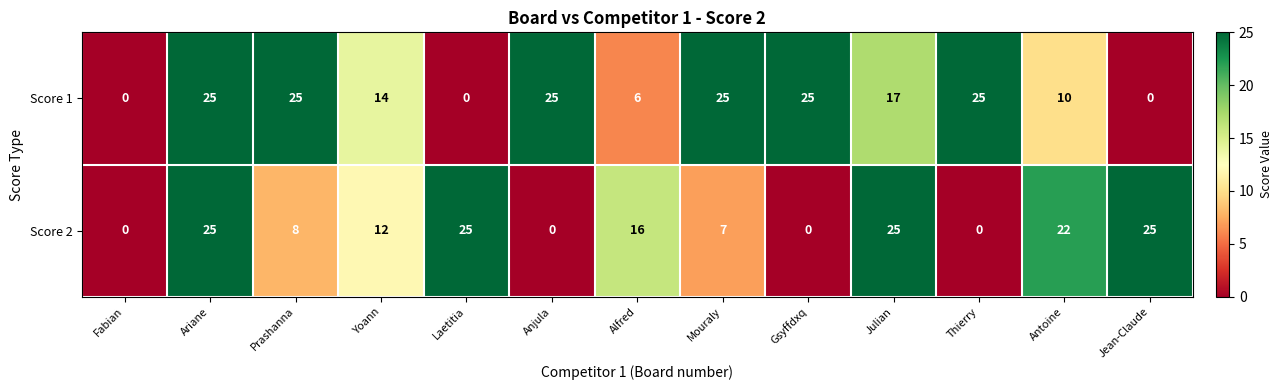

True or false: Score 1 has a value of 11 at Jean-Claude.

False